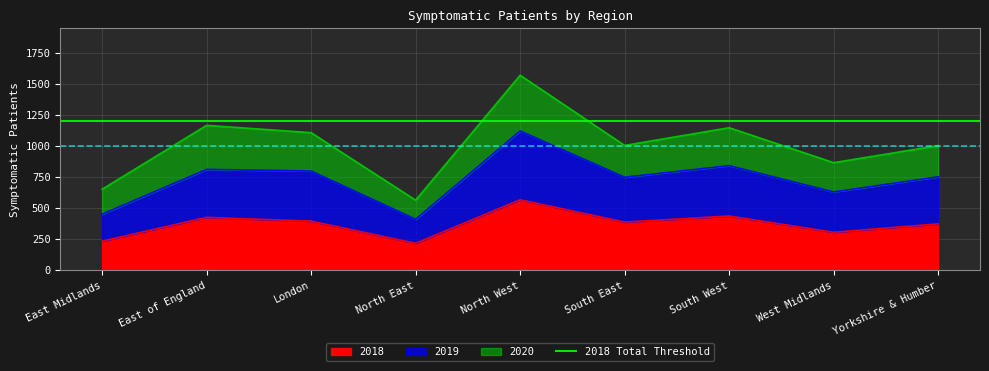

True or false: 2018 has a value of 370 at Yorkshire & Humber.

True